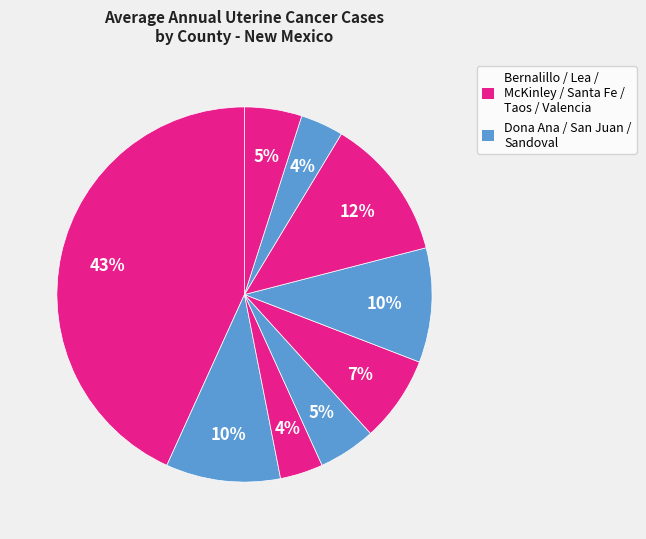

How many segments does this pie chart have?

9